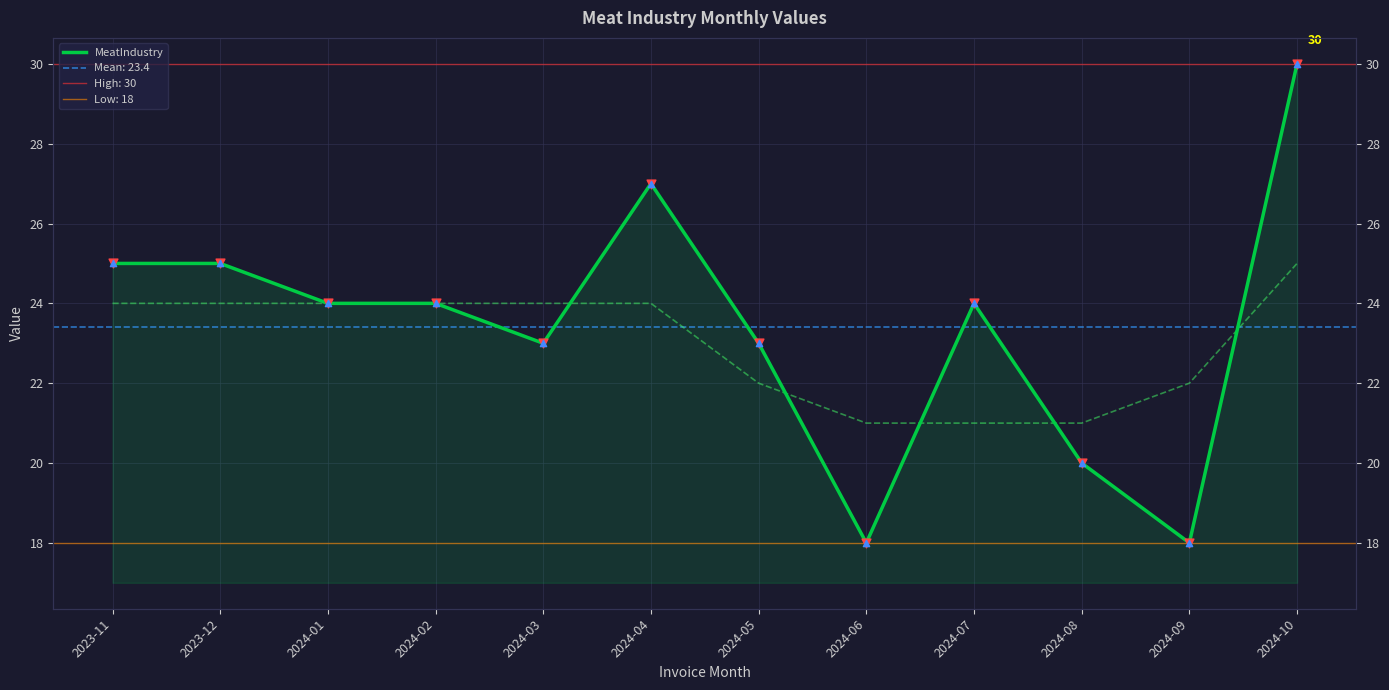

What is the change in value from 2024-04 to 2024-09?

-9